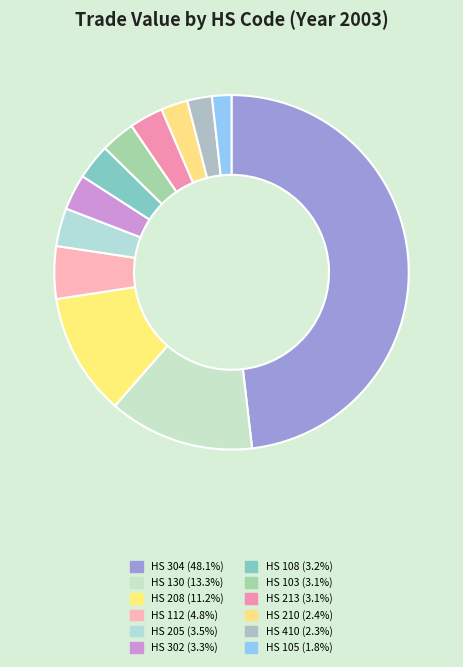

How many slices are in this pie chart?

12